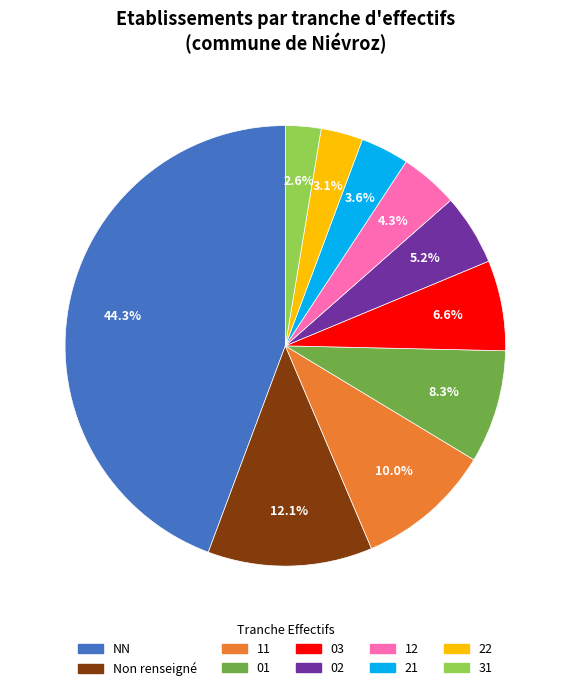

Does any single category account for the majority?

No